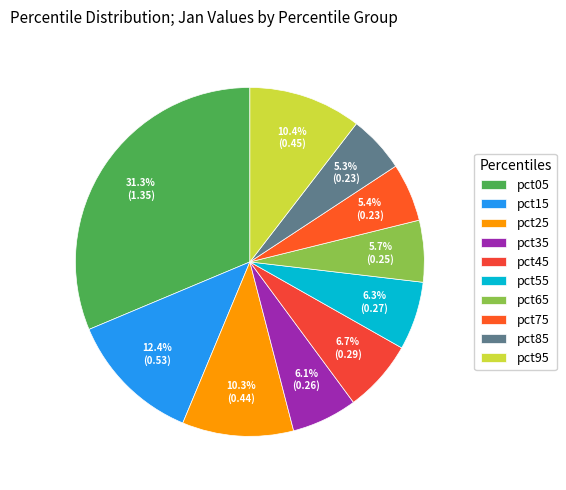

Which category has the biggest portion of the pie?

pct05